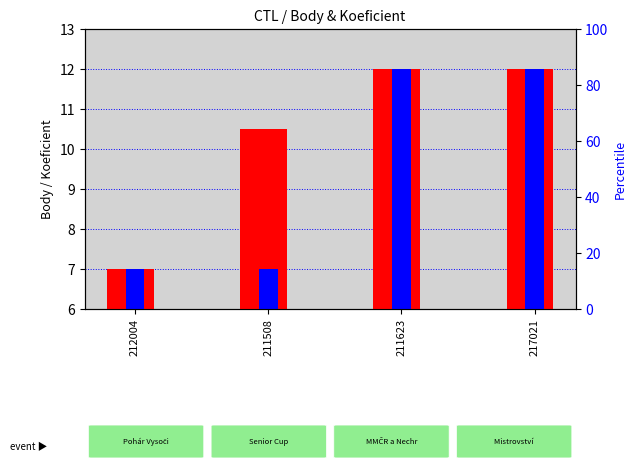

True or false: Body has a value of 19.4 at 217021.

False